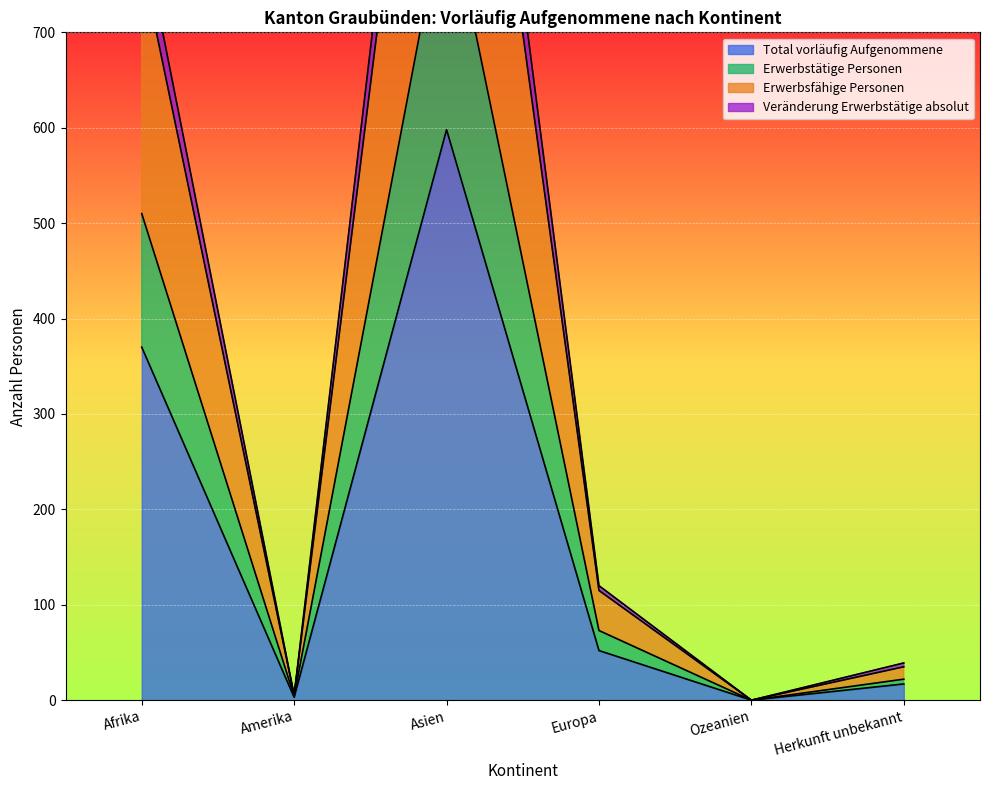

What position from the right is Ozeanien?

2